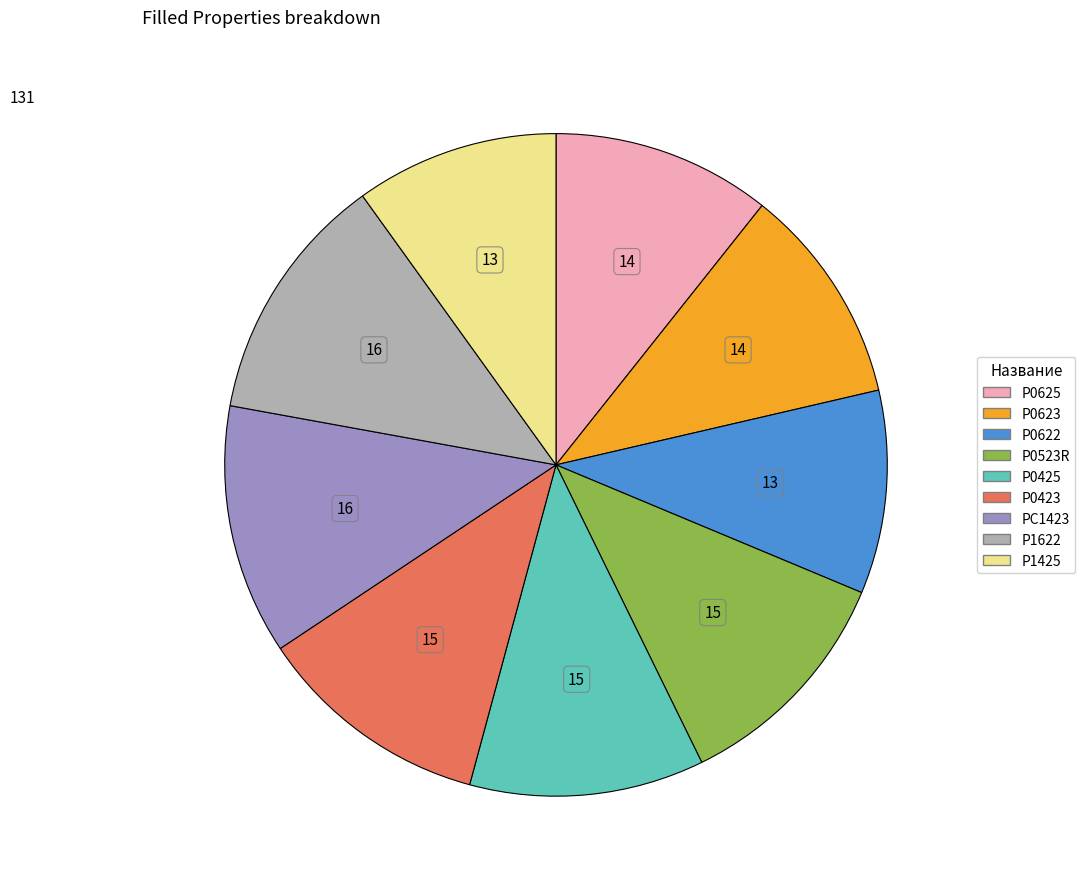

How many segments does this pie chart have?

9